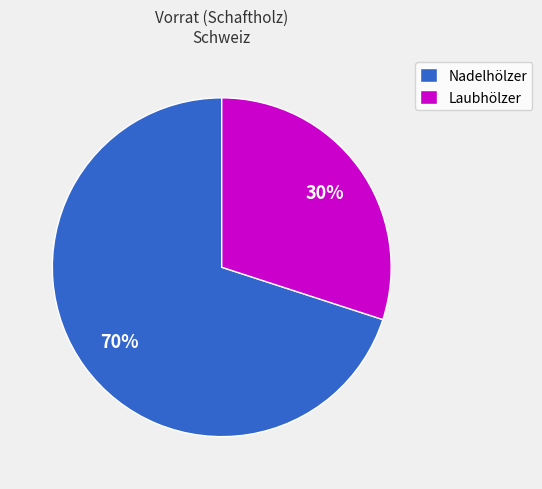

To the nearest percent, what is the difference between the largest and smallest slice percentages?

40%